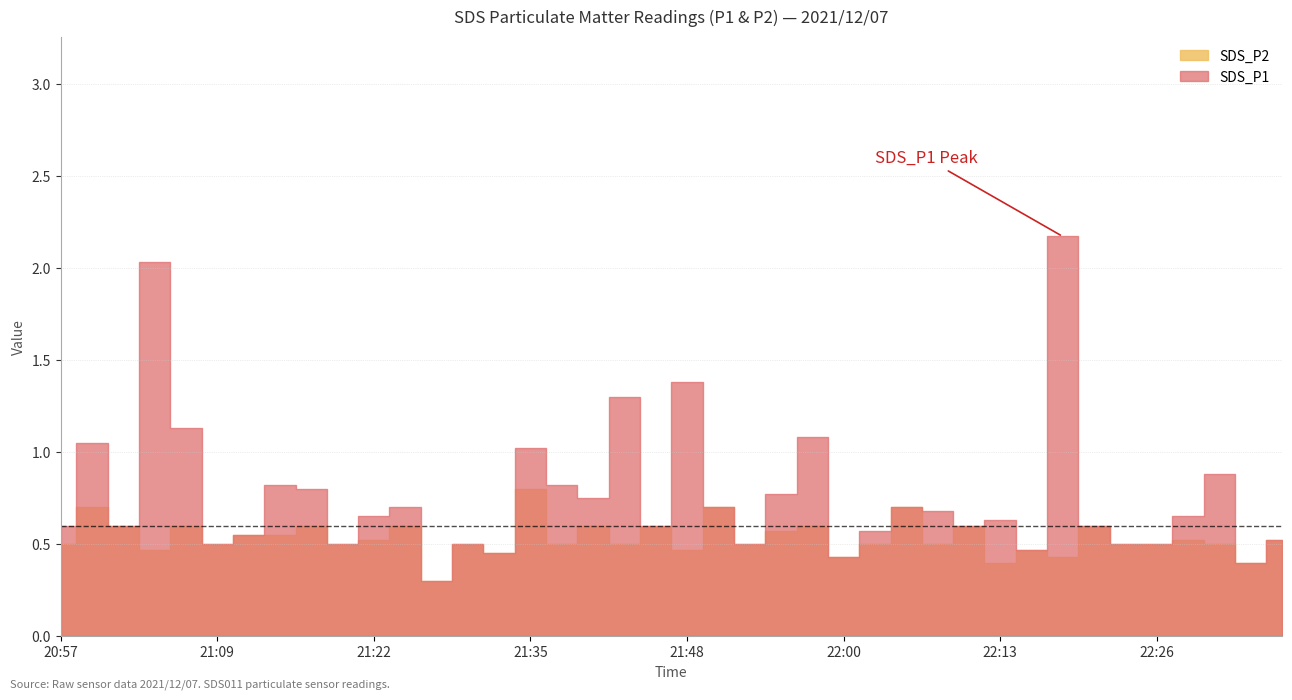

Count the number of data series in this chart.

2